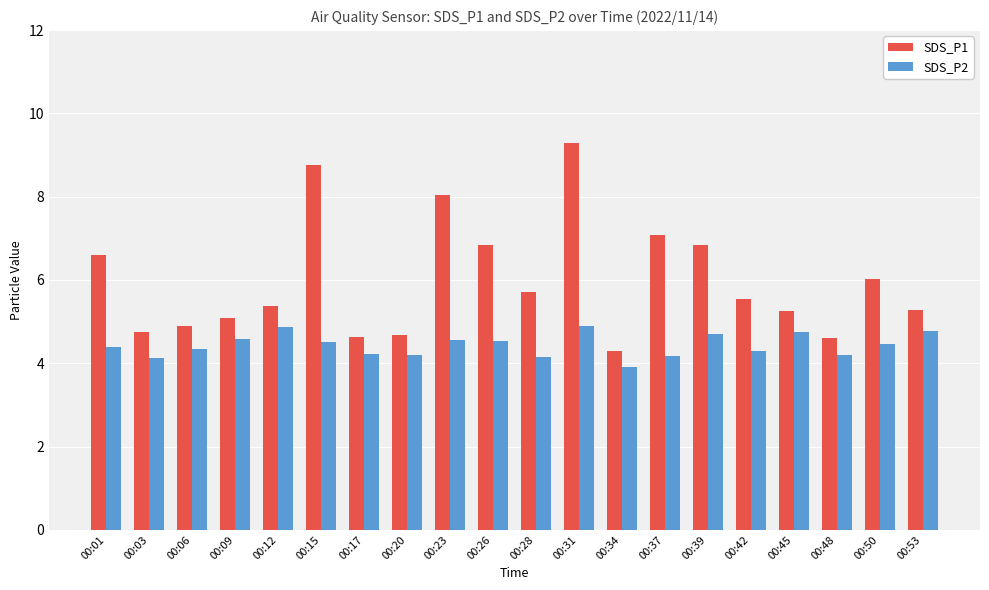

What is the total value across all series at 00:53?

10.1